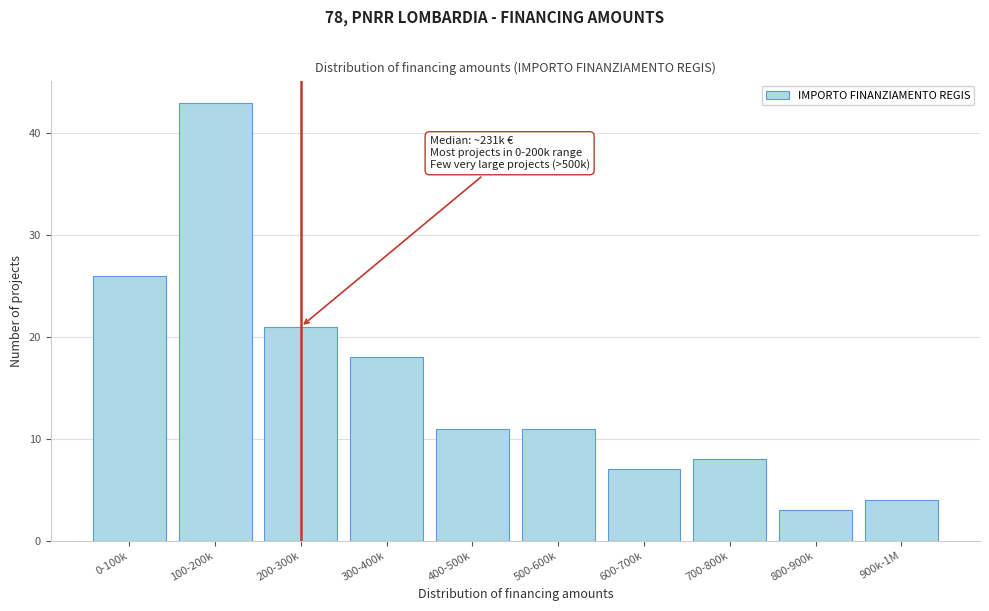

Reading left to right, list all the values displayed in this chart.

0-100k=26	100-200k=43	200-300k=21	300-400k=18	400-500k=11	500-600k=11	600-700k=7	700-800k=8	800-900k=3	900k-1M=4